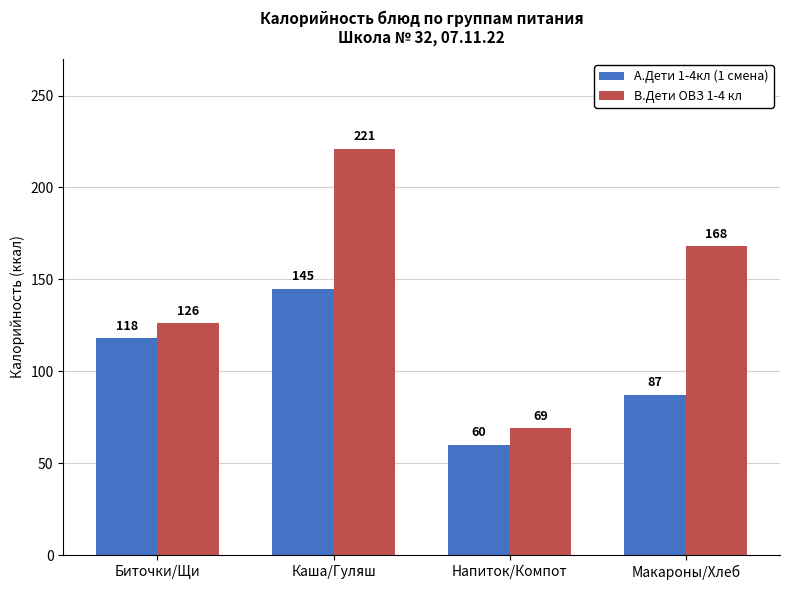

Rank the series by their maximum value, from lowest to highest.

А.Дети 1-4кл (1 смена), В.Дети ОВЗ 1-4 кл